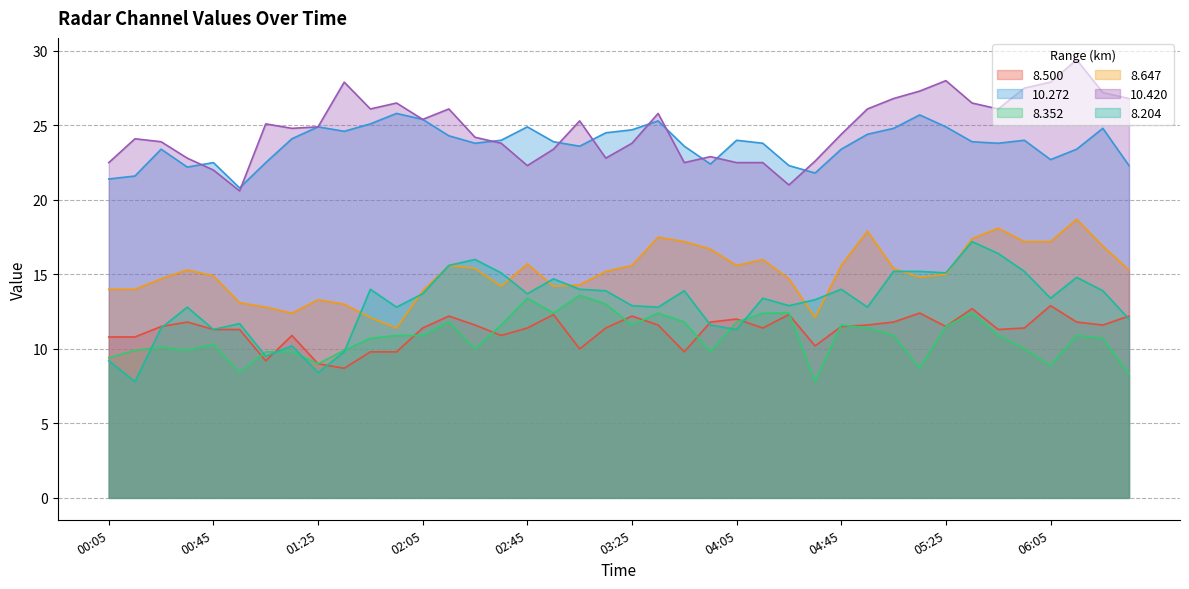

What position from the right is 02:45?

24